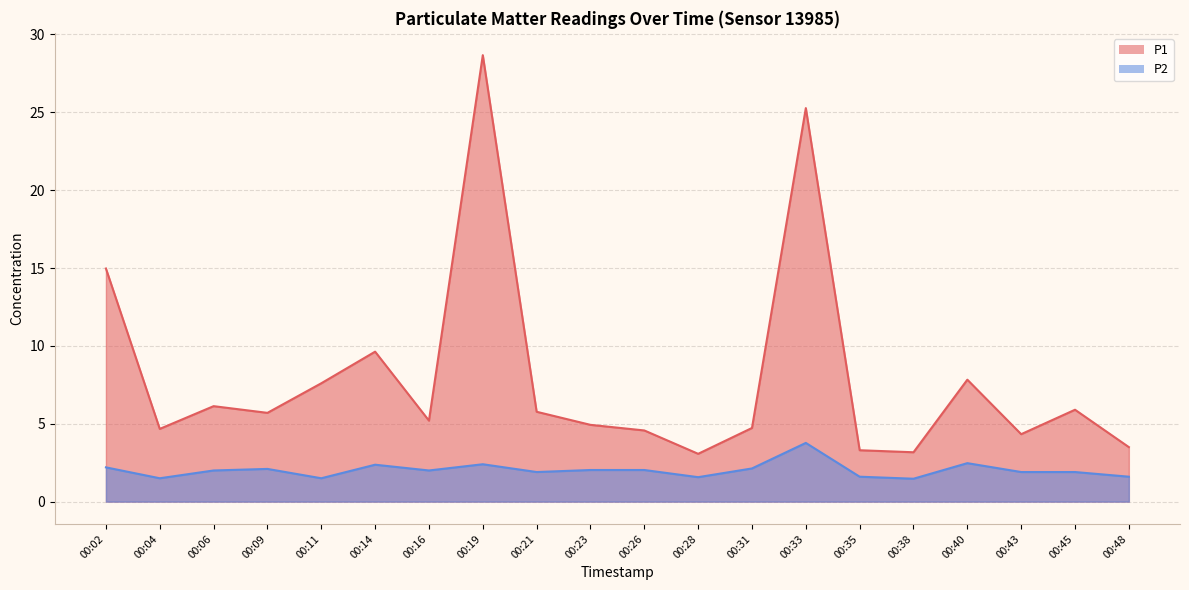

Which label corresponds to the largest value in the chart?

00:19